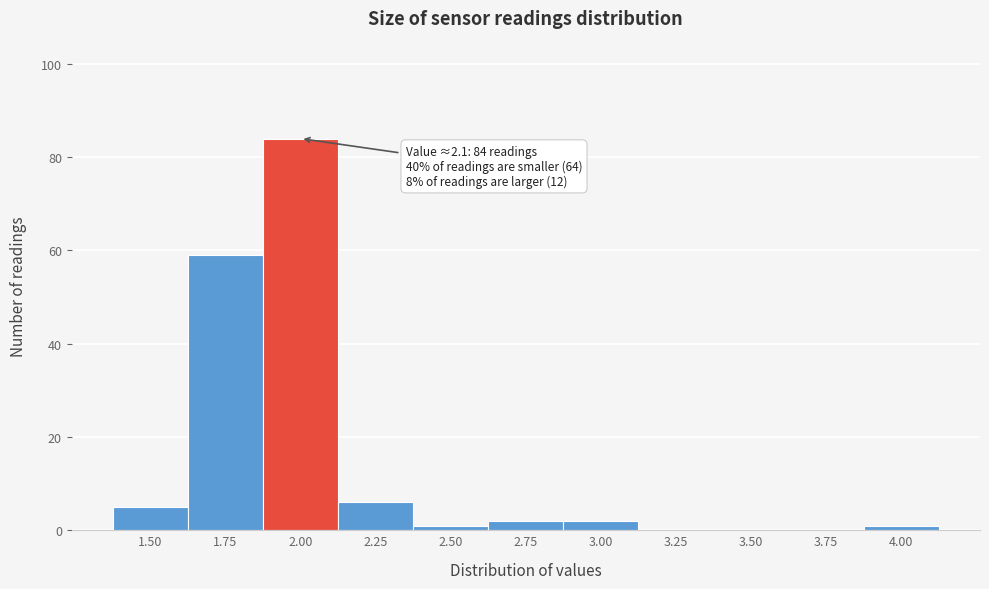

Reading right to left, list all the values displayed in this chart.

4.00=1	3.75=0	3.50=0	3.25=0	3.00=2	2.75=2	2.50=1	2.25=6	2.00=84	1.75=59	1.50=5